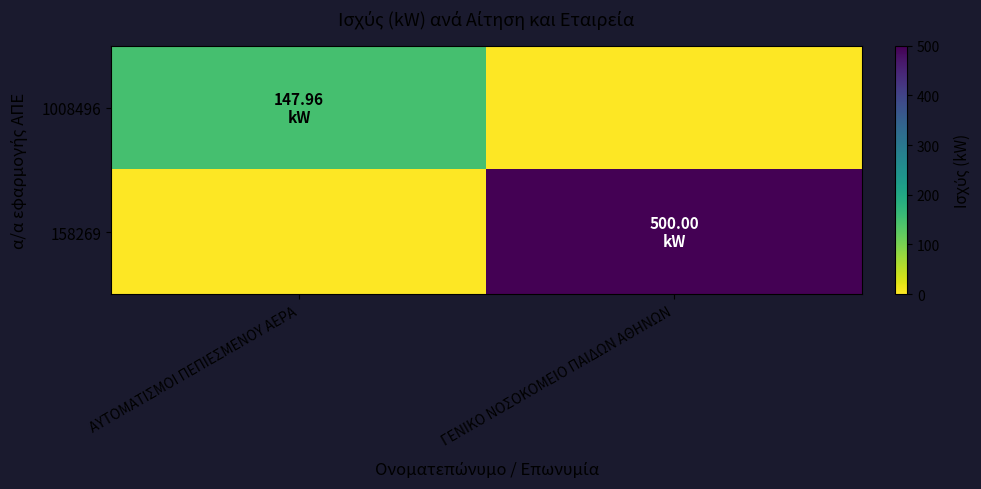

Which series has the largest total across all categories?

158269